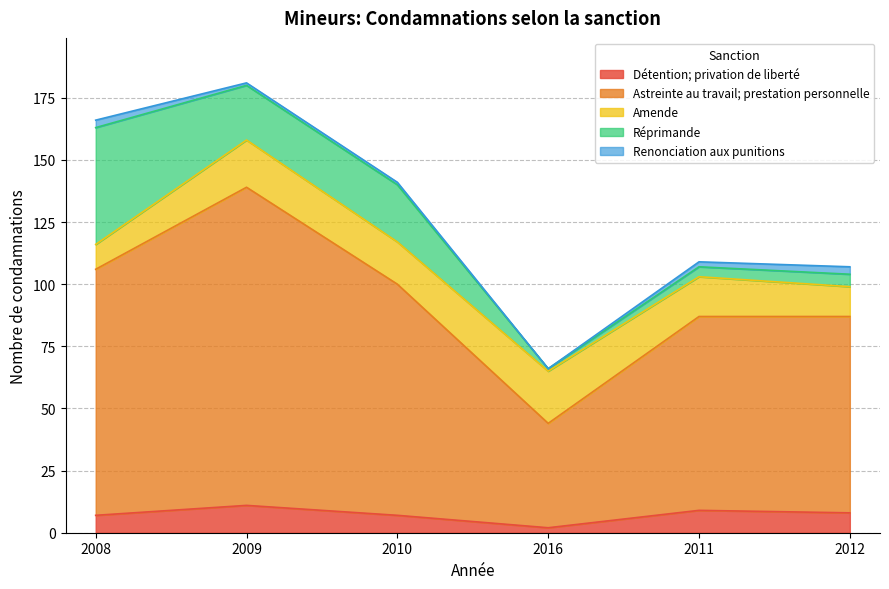

Which series has the largest total across all categories?

Astreinte au travail; prestation personnelle